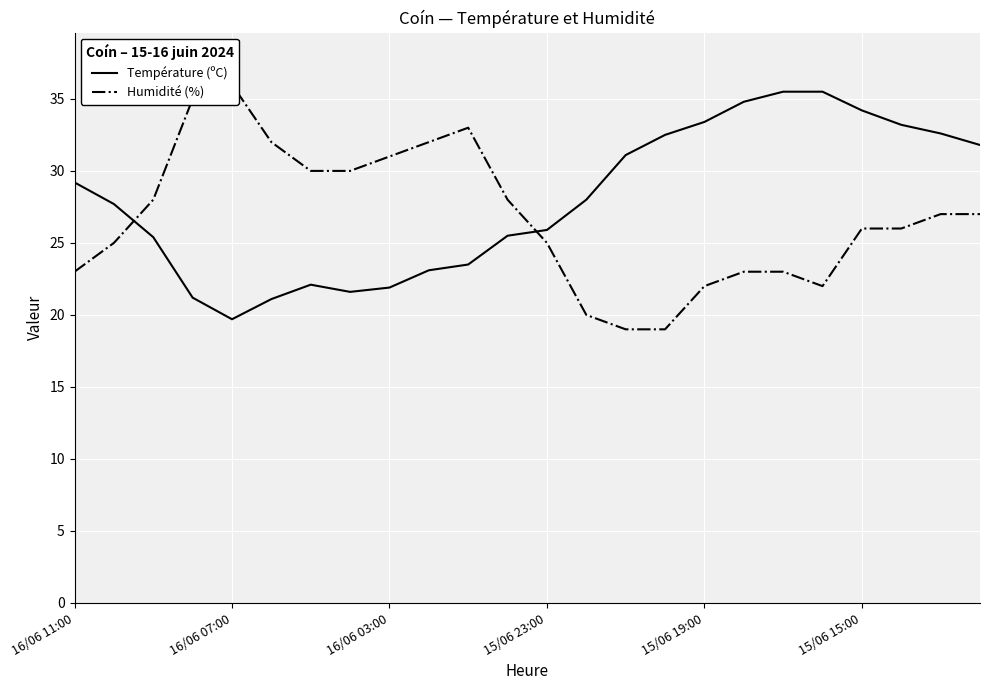

Is it true that Température (ºC) equals 33.4 at 15/06 19:00?

True